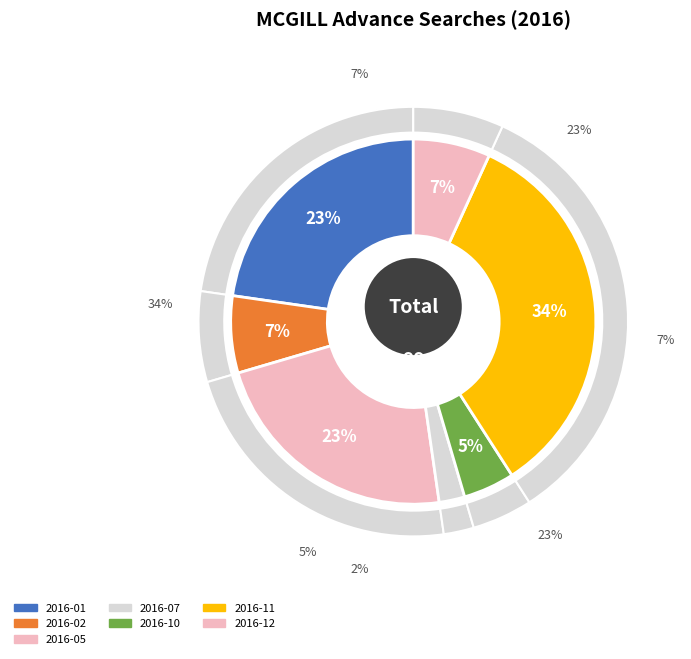

The 2016-10 slice represents 5% of the pie. True or false?

True